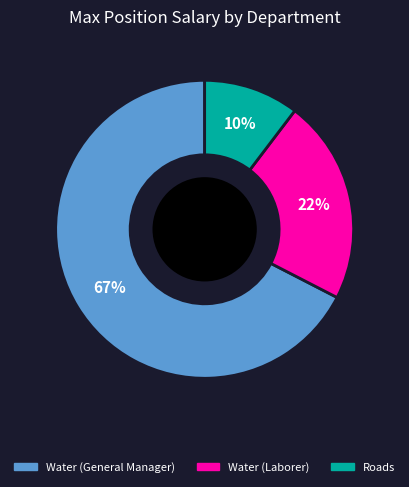

How many slices are in this pie chart?

3